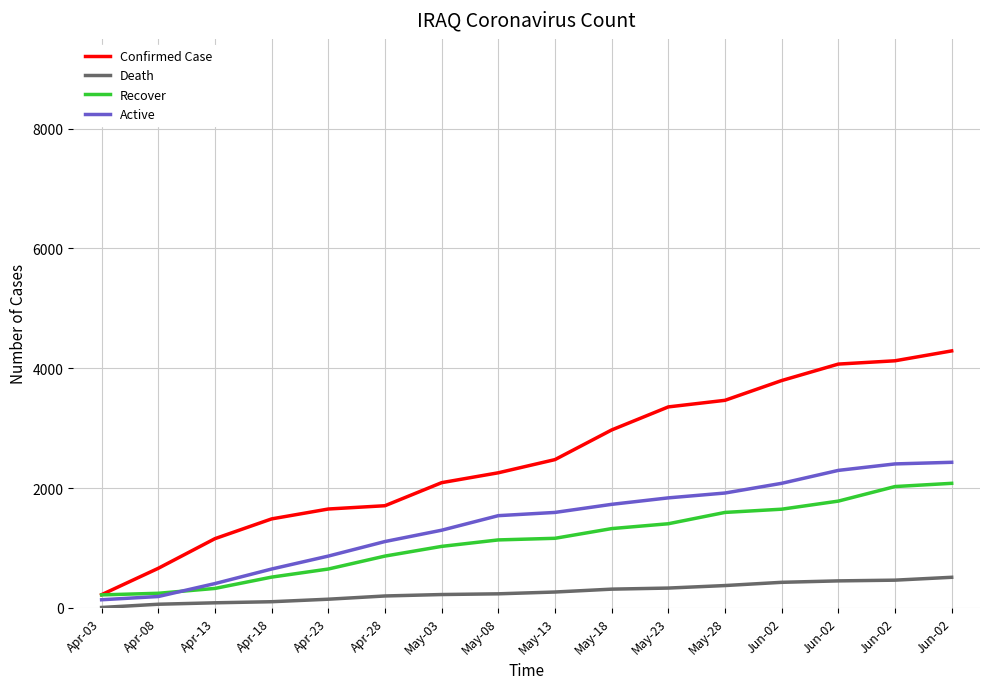

What is the label of the 6th point from the left?

Apr-28